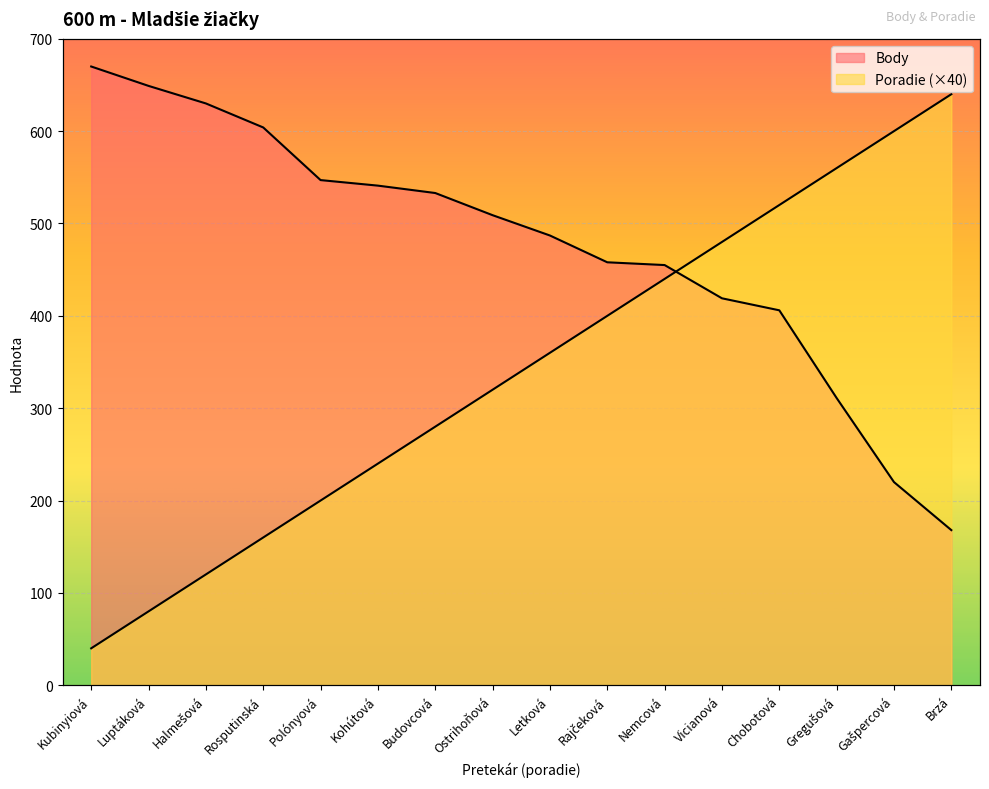

What is the difference between the maximum and second lowest values in the Poradie series?

560